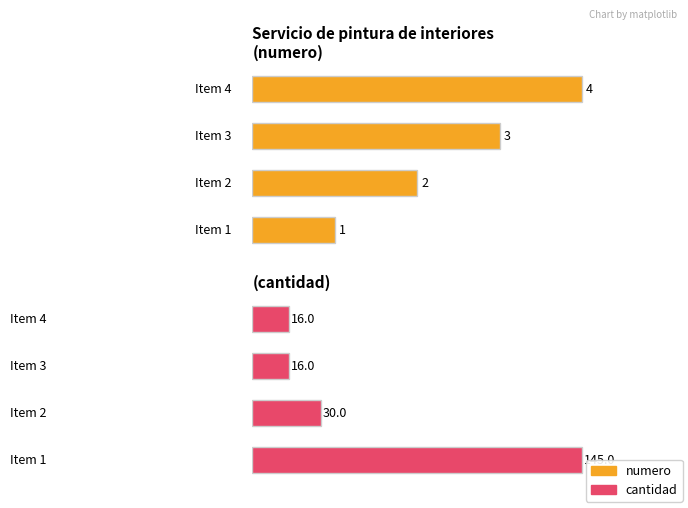

Does the chart contain stacked bars?

No